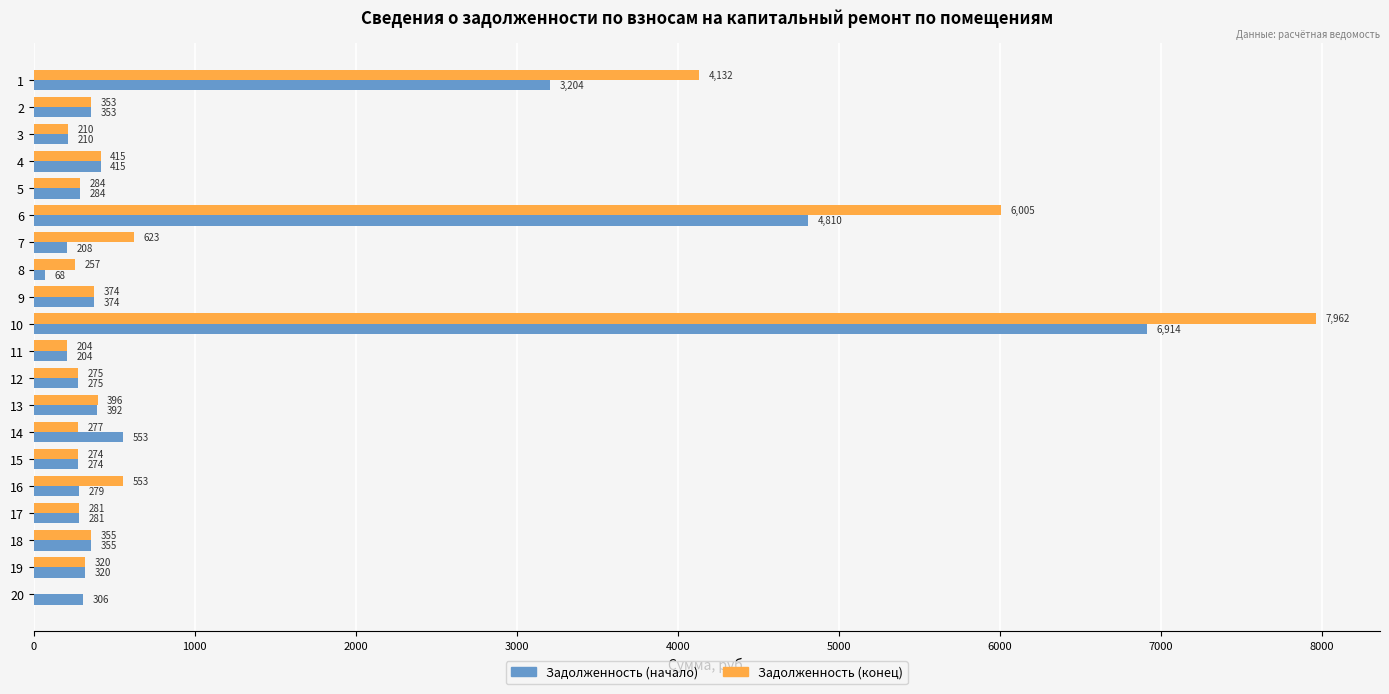

Is it true that Задолженность (начало) equals 553.4 at 14?

True